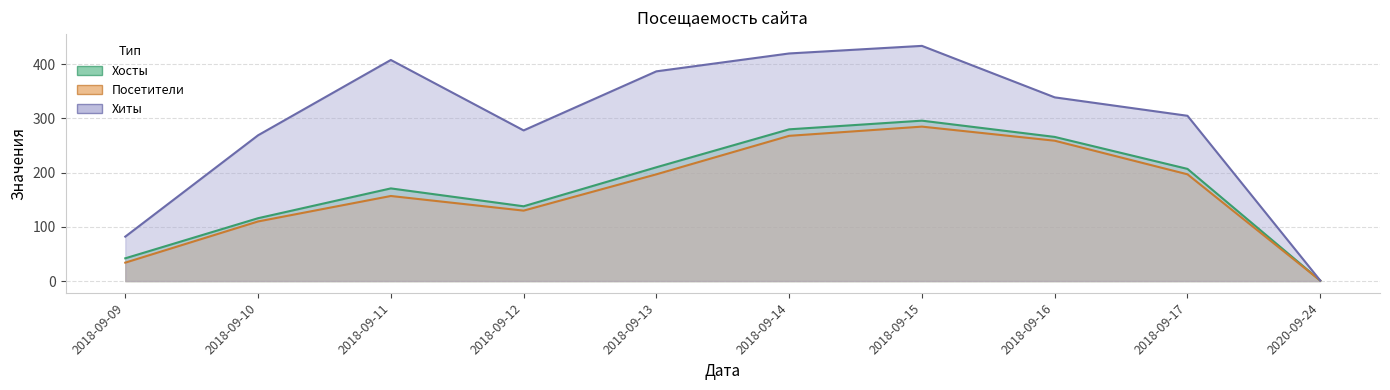

At which category is the sum across all series the highest?

2018-09-15